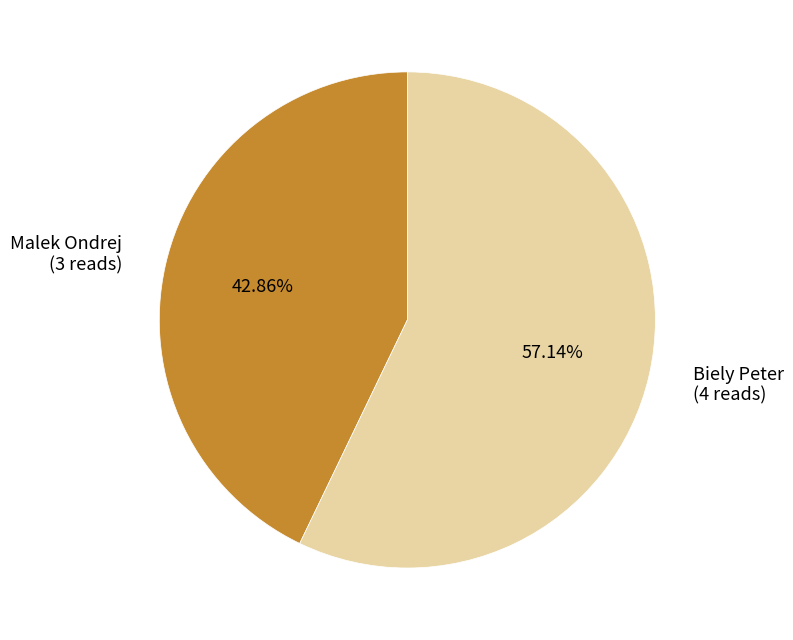

Rank the categories by value from lowest to highest.

Malek Ondrej, Biely Peter